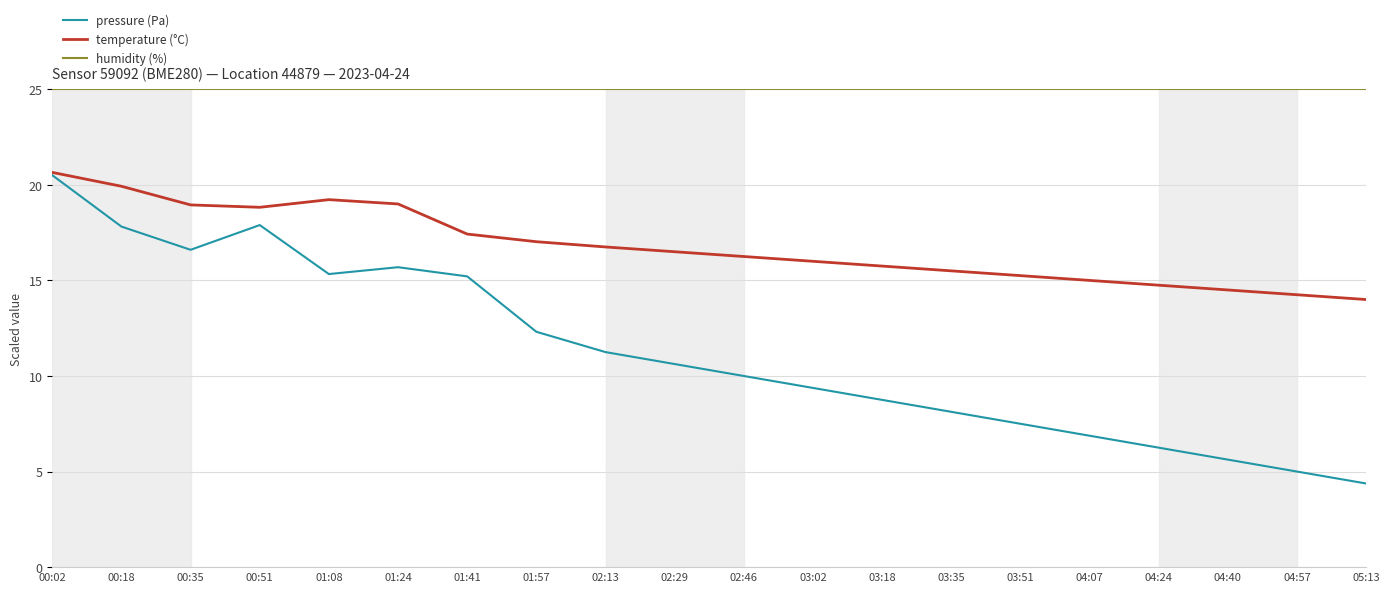

Count the number of categories in the chart.

20